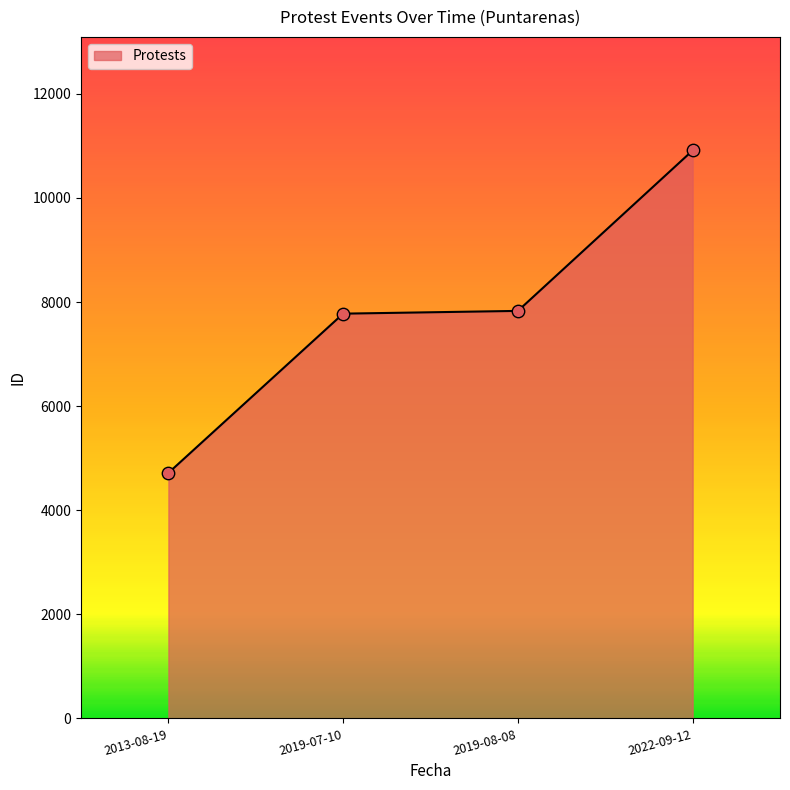

Between 2019-08-08 and 2013-08-19, which is larger?

2019-08-08